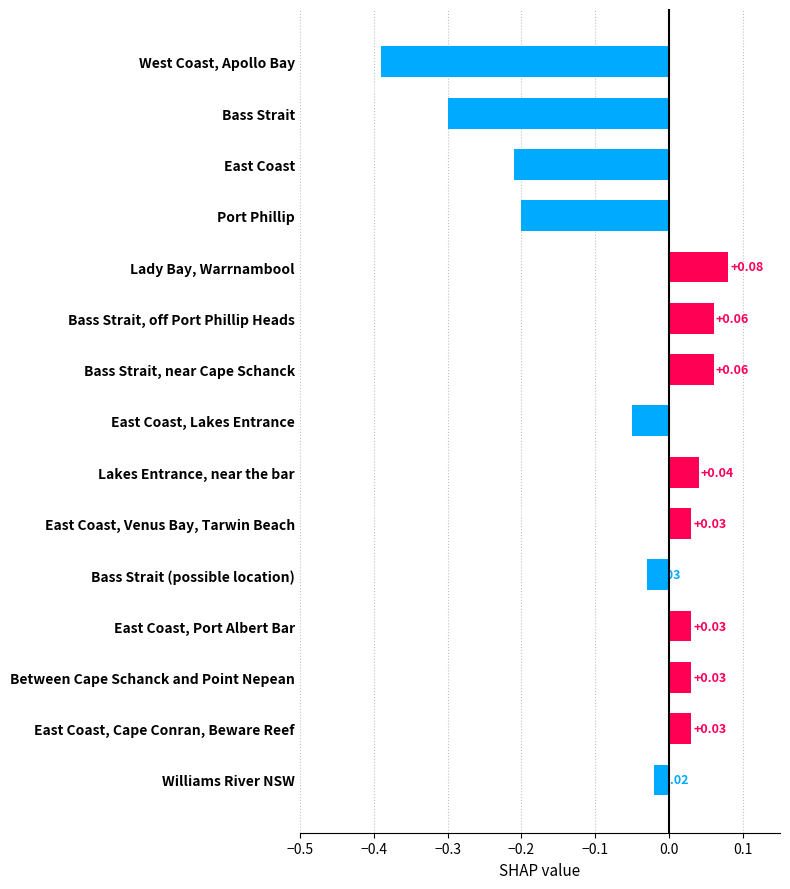

Count the number of data series in this chart.

1